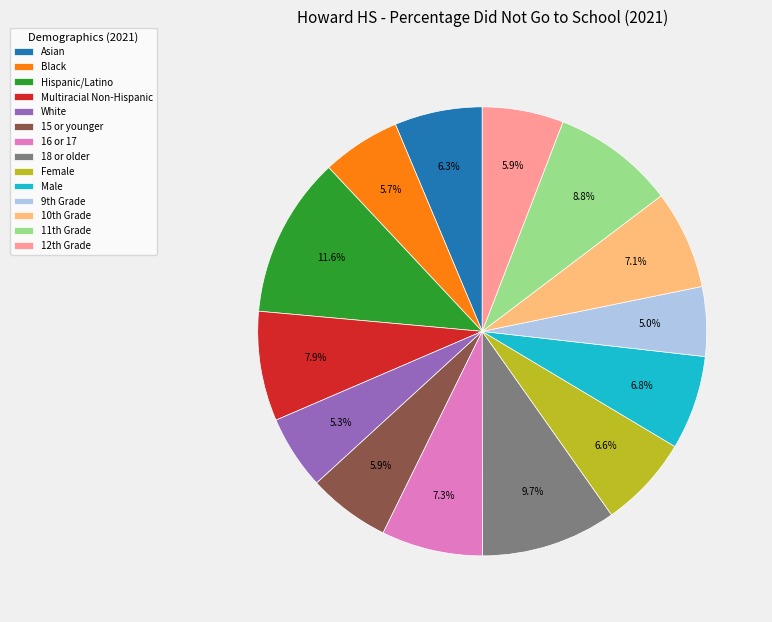

How many slices are in this pie chart?

14